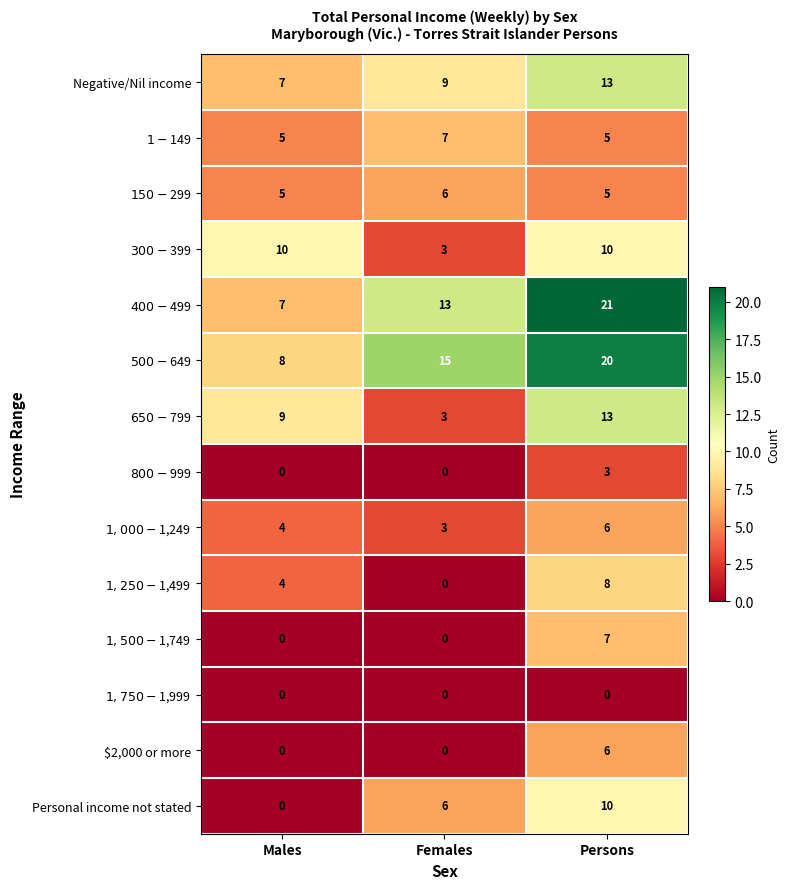

What is the maximum value shown in the chart?

21